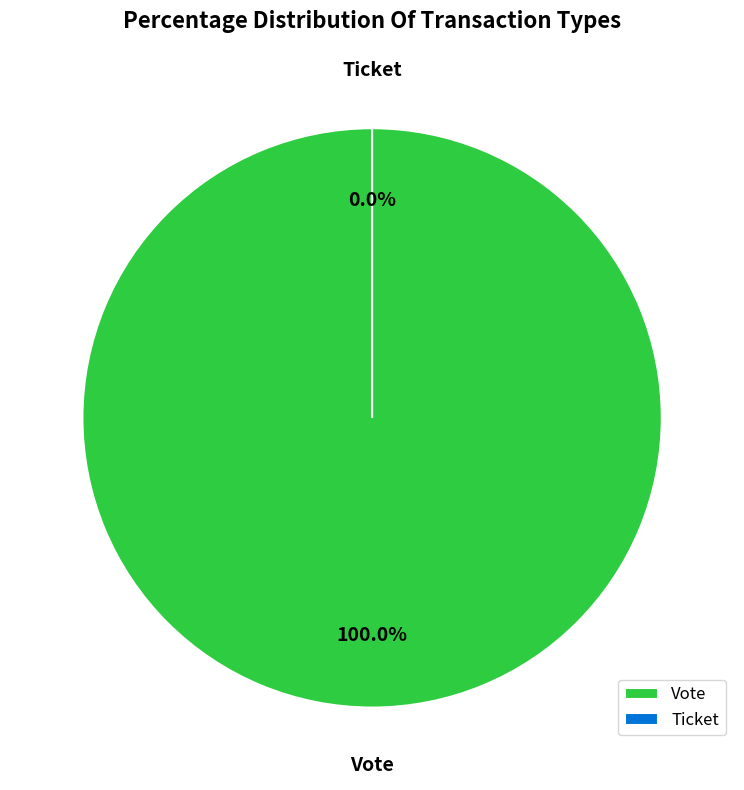

Count the number of slices in the pie.

2